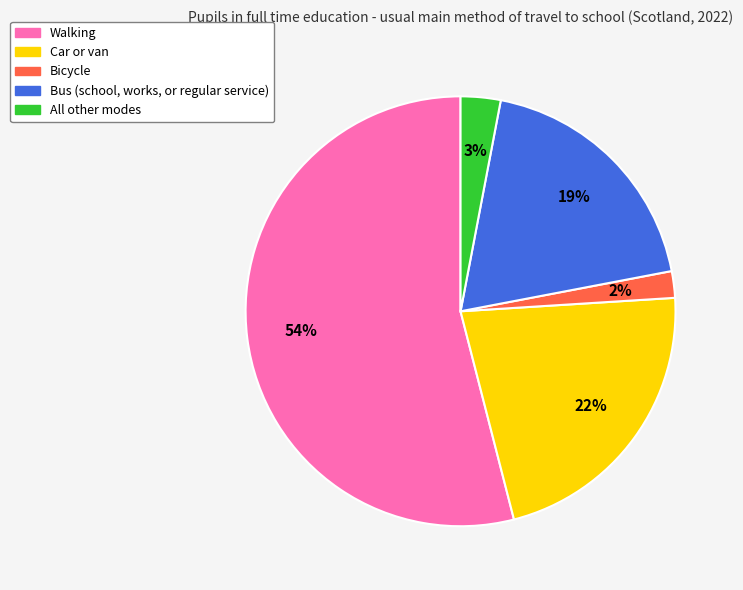

To the nearest percent, what portion does Bus (school, works, or regular service) represent?

19%